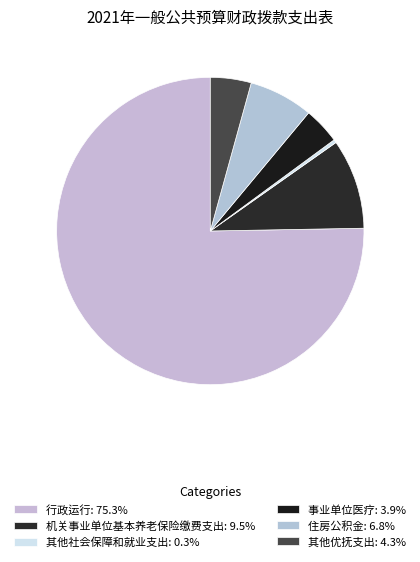

To the nearest percent, what is the difference between the 行政运行 and 住房公积金 slice percentages?

69%